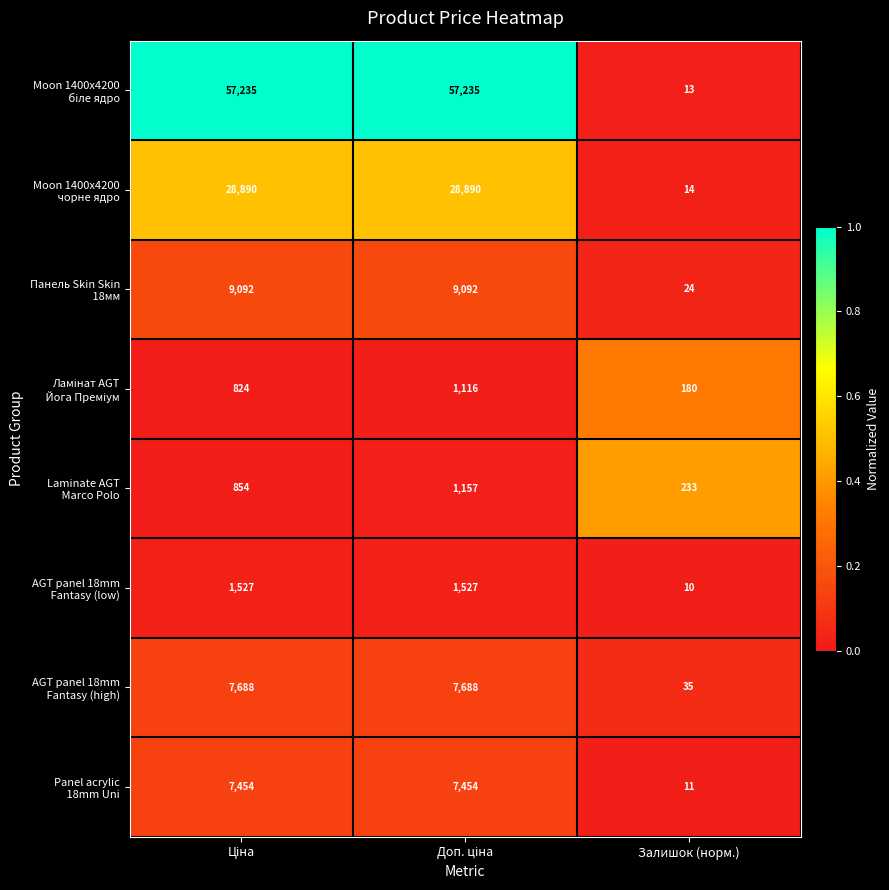

Which label corresponds to the smallest value in the chart?

Залишок (норм.)